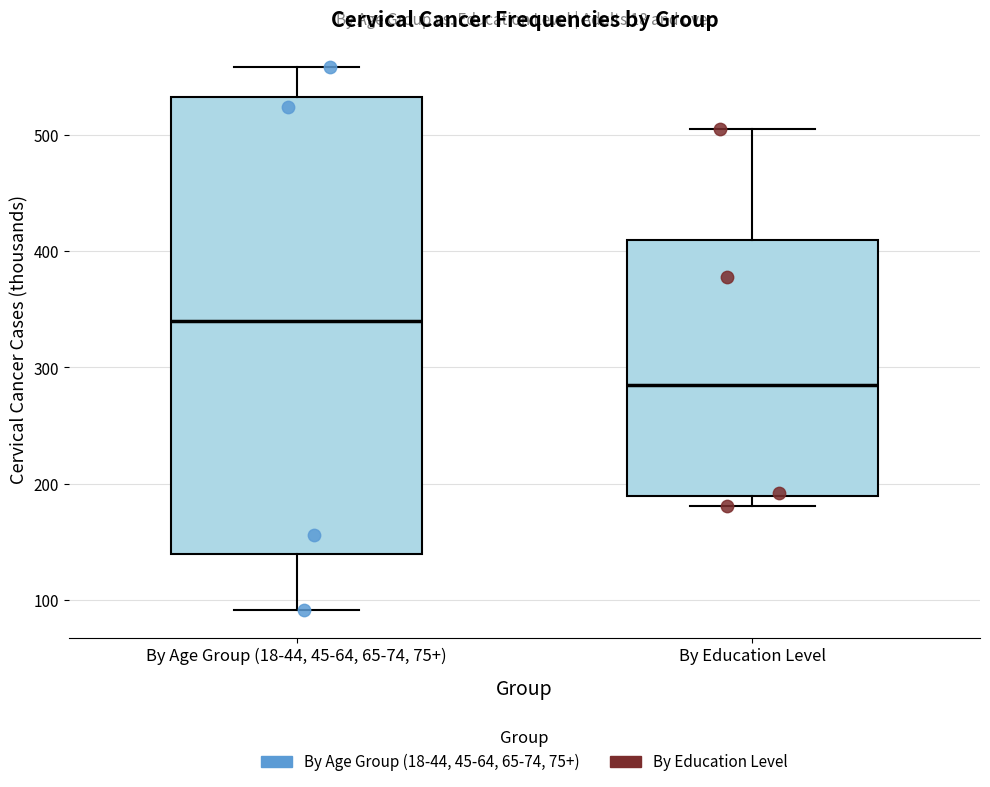

Where is the lower edge of the box for By Education Level on the y-axis? The values are not printed on the chart, so give them approximately, as read against the axis.

190